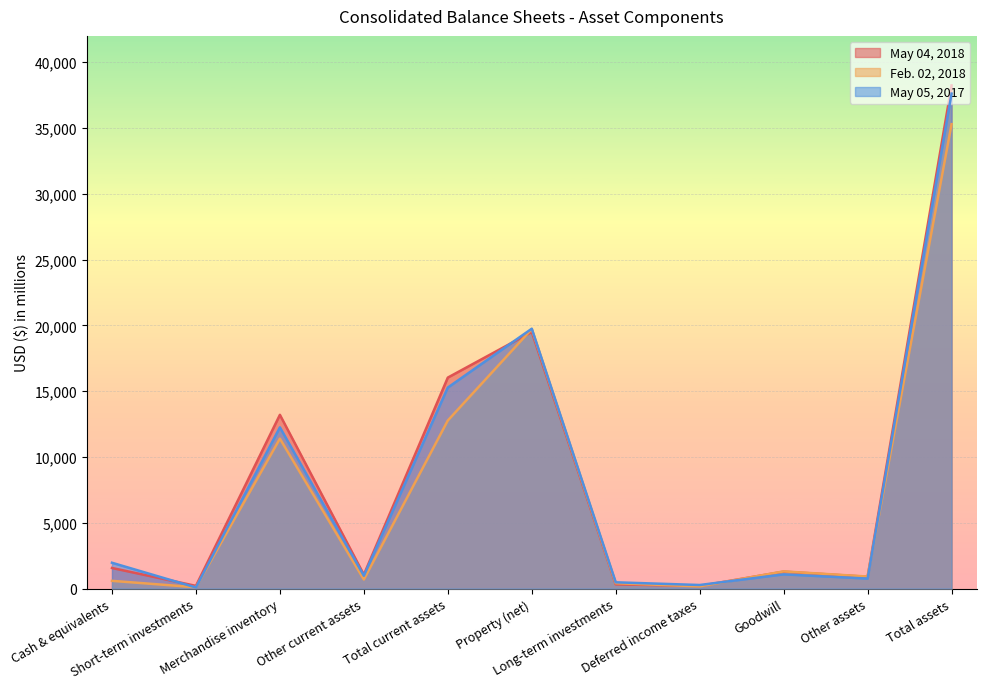

Reading right to left, extract all data points from this chart.

May 04, 2018: Total assets=38237	Other assets=896	Goodwill=1288	Deferred income taxes=199	Long-term investments=321	Property (net)=19500	Total current assets=16033	Other current assets=1059	Merchandise inventory=13204	Short-term investments=205	Cash & equivalents=1565
Feb. 02, 2018: Total assets=35291	Other assets=915	Goodwill=1307	Deferred income taxes=168	Long-term investments=408	Property (net)=19721	Total current assets=12772	Other current assets=689	Merchandise inventory=11393	Short-term investments=102	Cash & equivalents=588
May 05, 2017: Total assets=37613	Other assets=759	Goodwill=1081	Deferred income taxes=272	Long-term investments=477	Property (net)=19748	Total current assets=15276	Other current assets=975	Merchandise inventory=12254	Short-term investments=84	Cash & equivalents=1963